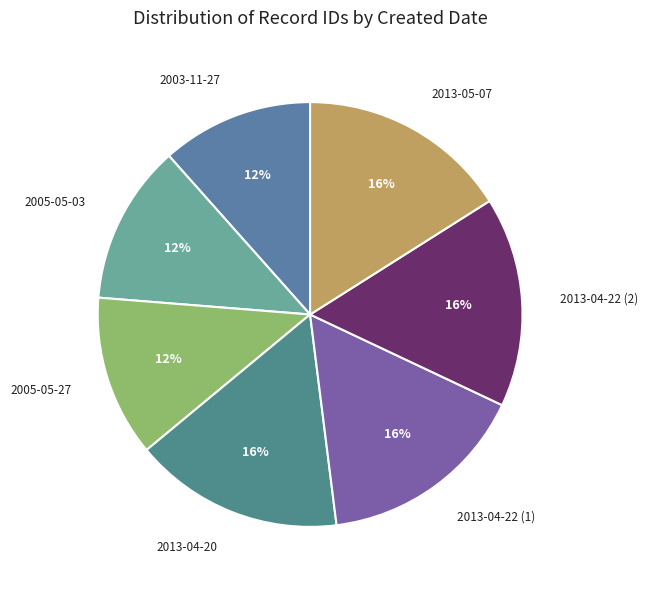

How many segments does this pie chart have?

7